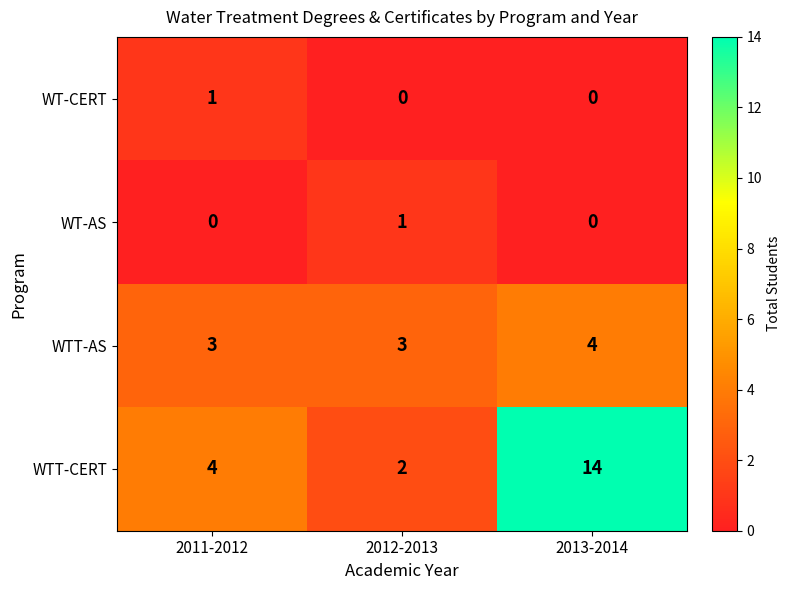

Which series has the widest spread of values?

WTT-CERT